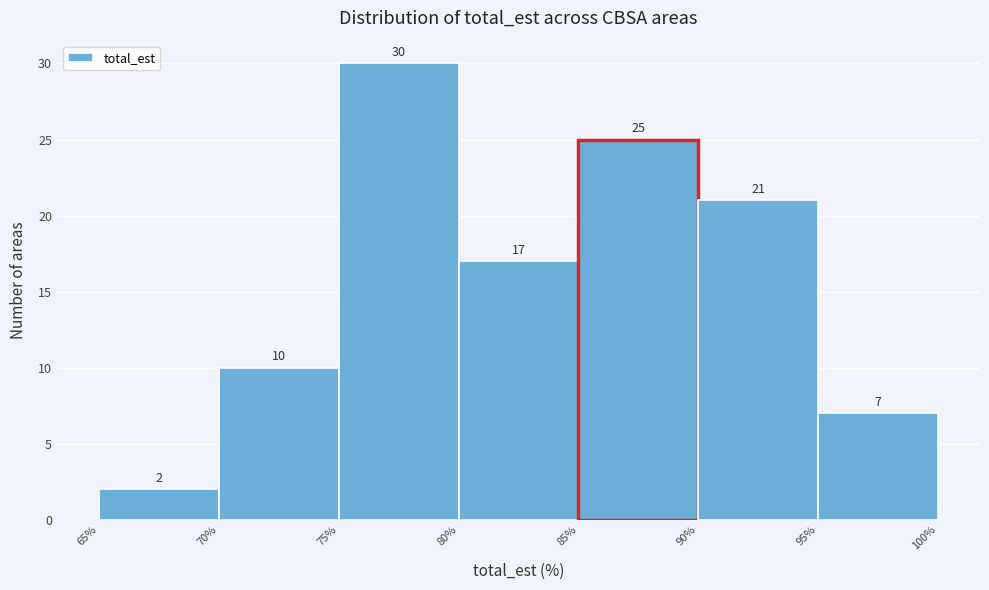

Which range on the x-axis has the tallest bar?

75% to 80%